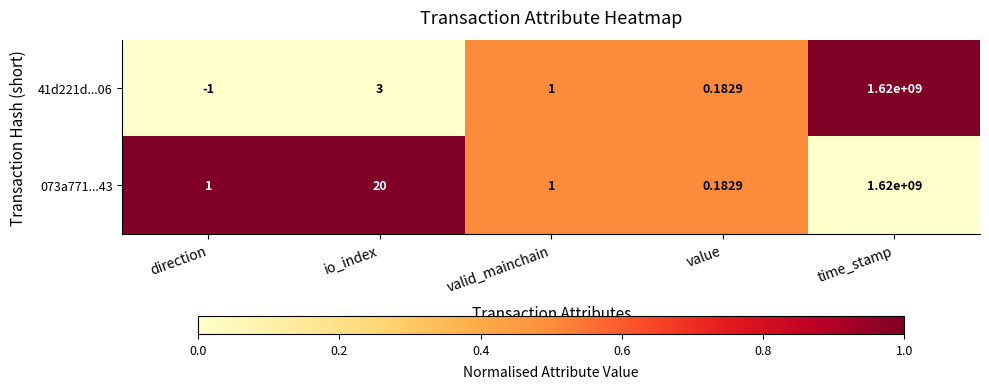

Is the value of 073a771...43 at time_stamp greater than the value of 41d221d...06 at value?

Yes